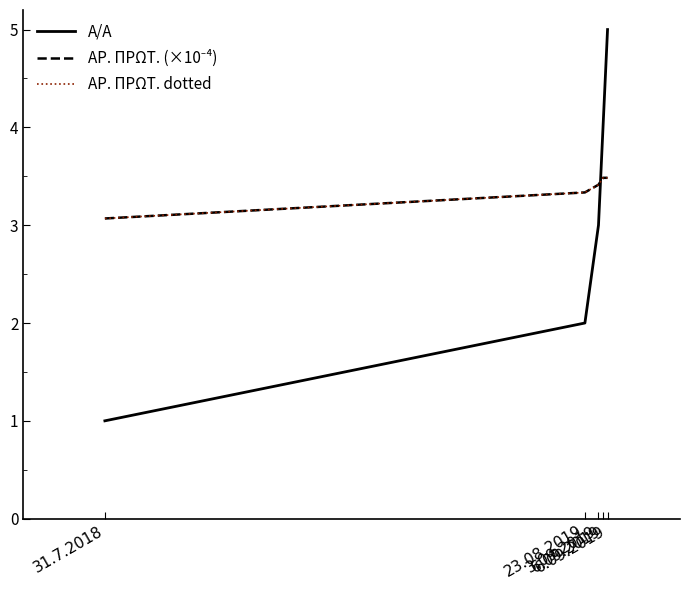

At how many categories does at least one series exceed 3?

5